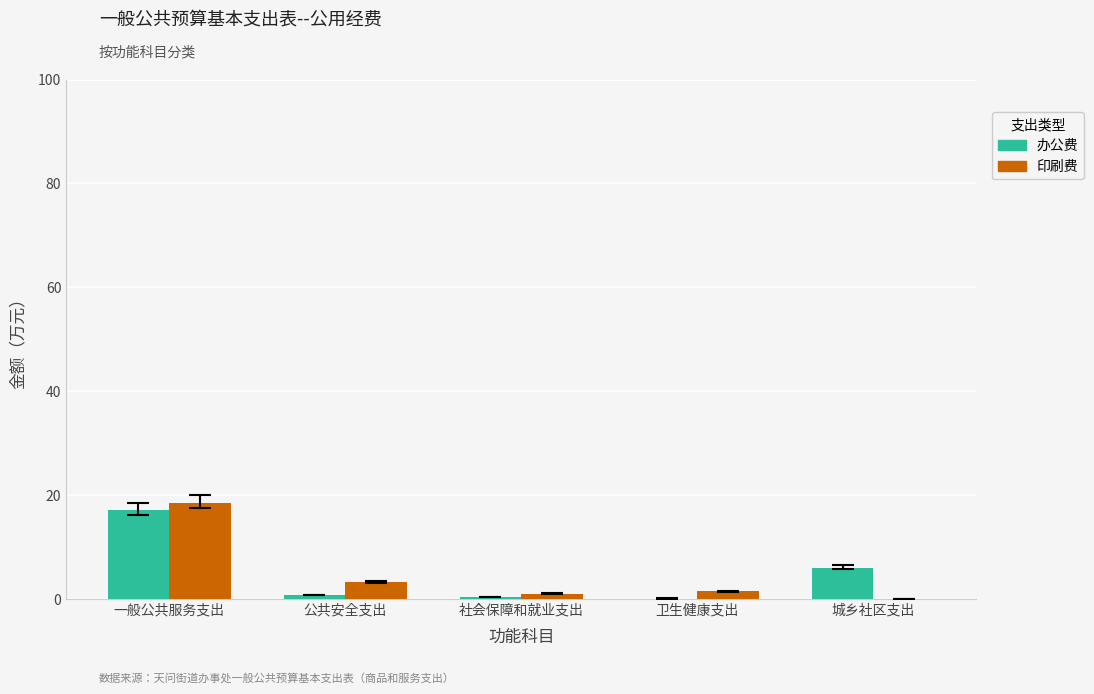

What is the greatest value displayed?

18.5